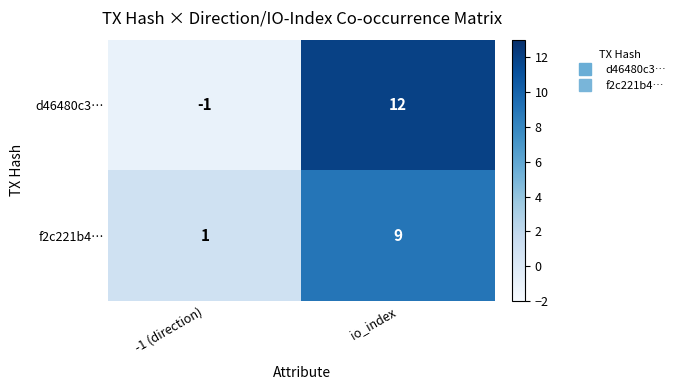

The value of f2c221b4… at io_index is 9. True or false?

True